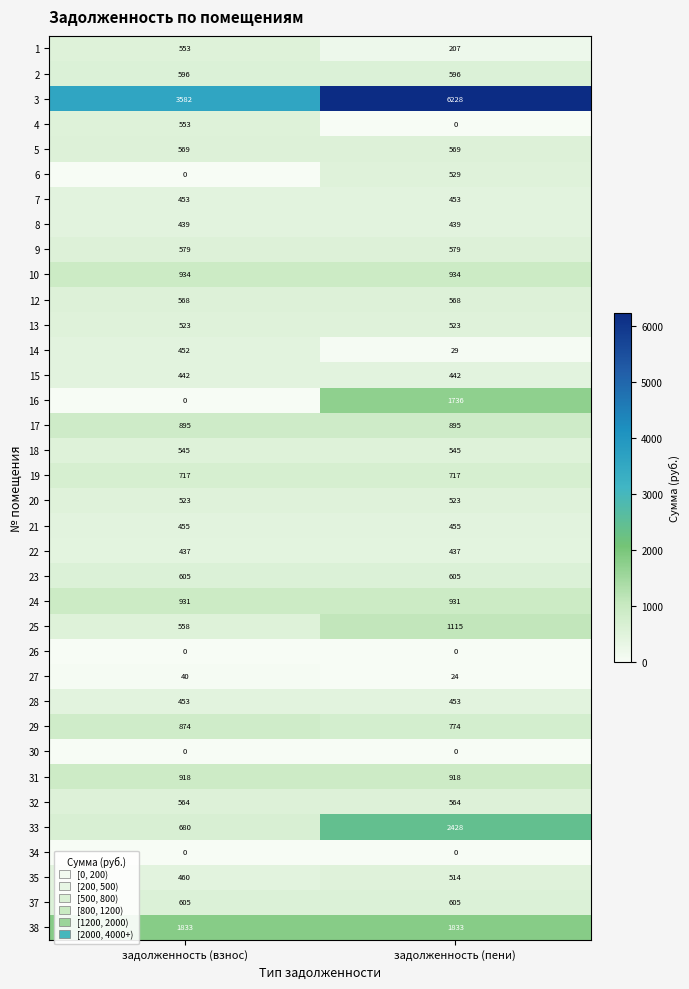

What is the sum of the 18 values at задолженность (пени) and задолженность (взнос)?

1090